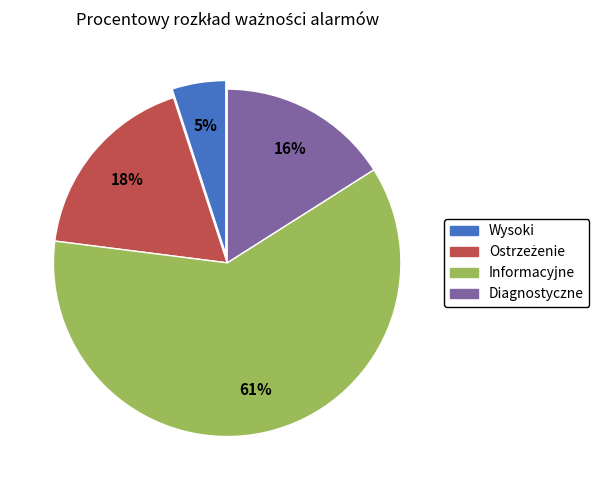

To the nearest percent, what is the difference between the largest and smallest slice percentages?

56%